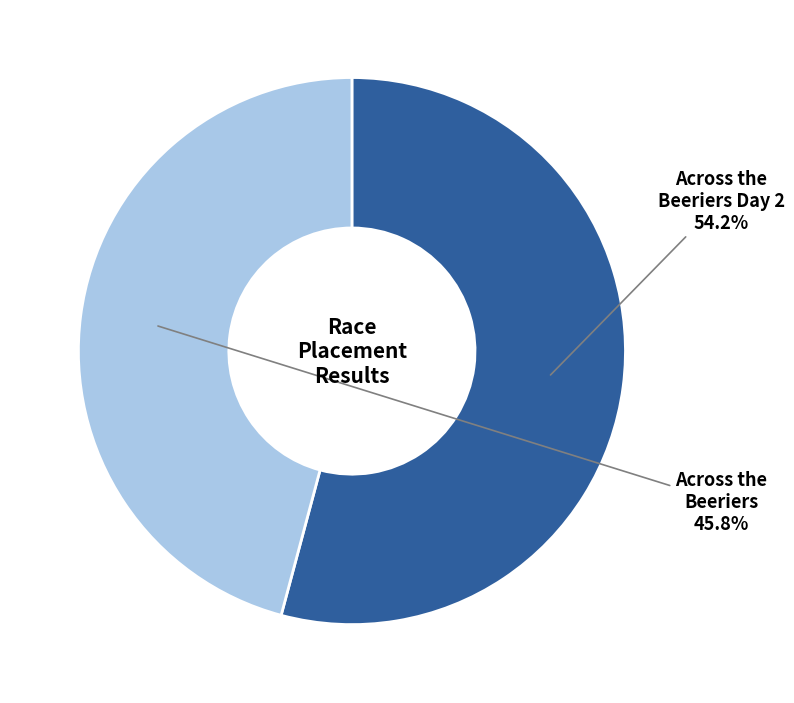

Does any single category account for the majority?

Yes